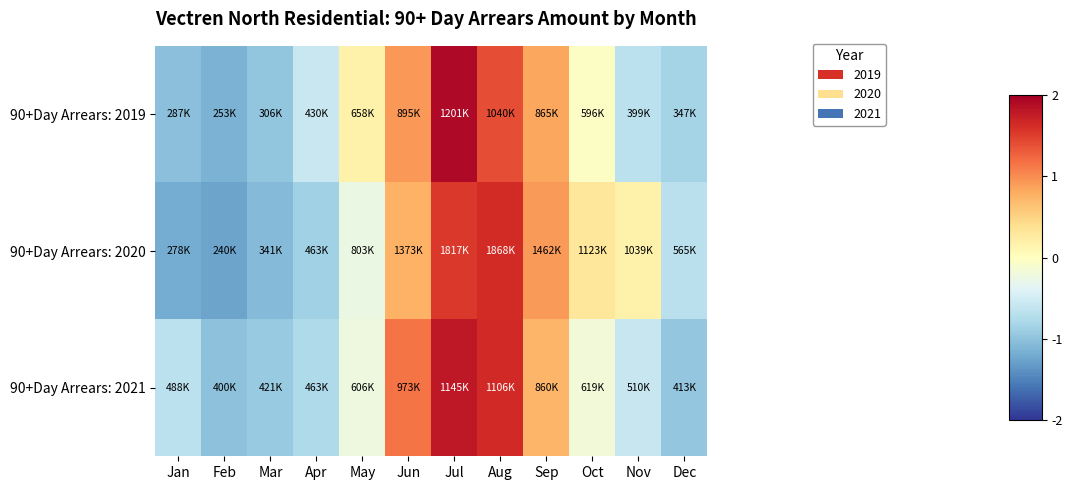

What is the difference between the highest and lowest values at Mar?

0.2